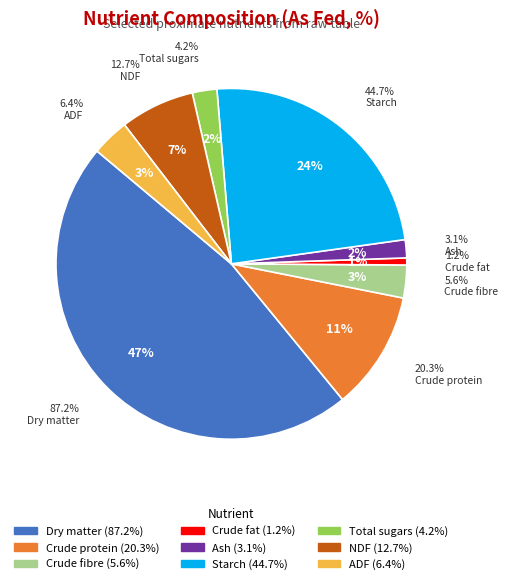

To the nearest percent, what is the difference between the Crude protein and ADF slice percentages?

7%